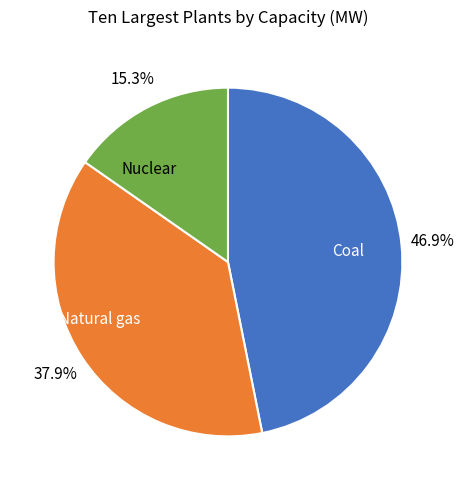

Is the sum of Nuclear and Natural gas greater than half?

Yes